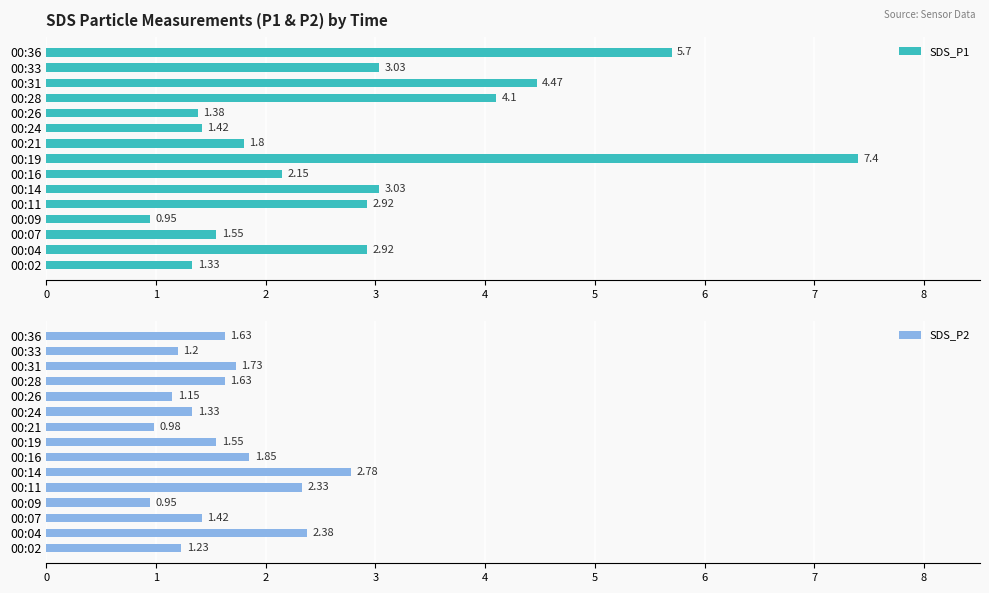

What is the sum of the SDS_P2 values at 00:31 and 00:04?

4.1